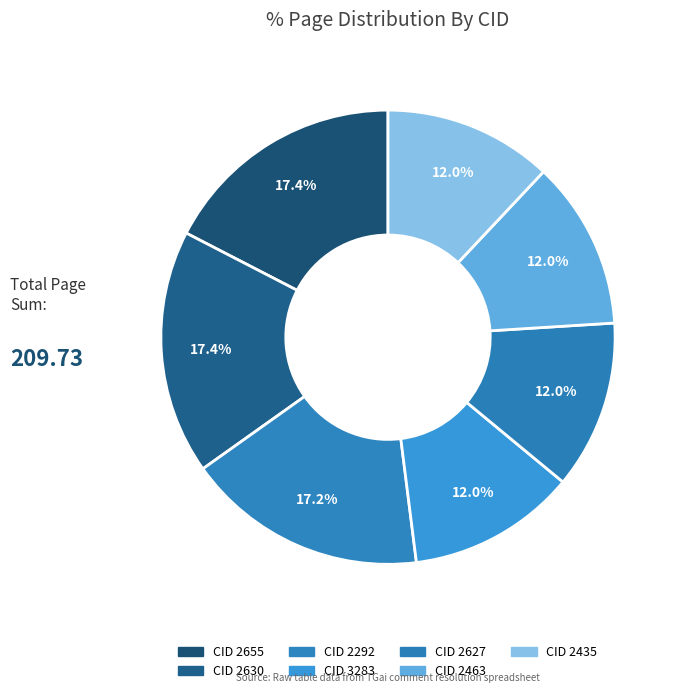

To the nearest percent, what is the average slice percentage?

14%